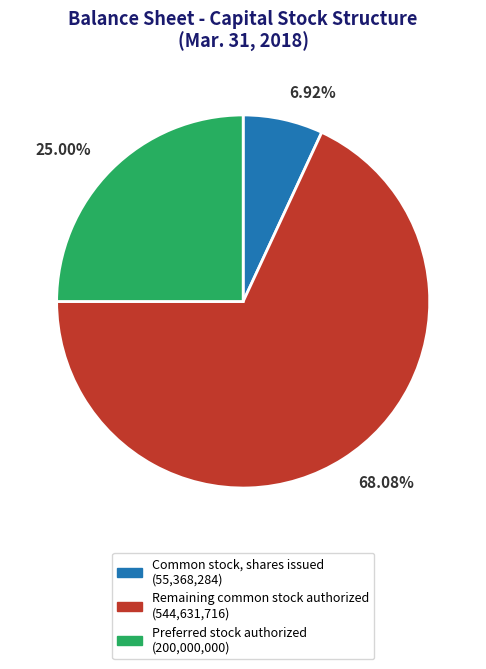

Count the number of slices in the pie.

3